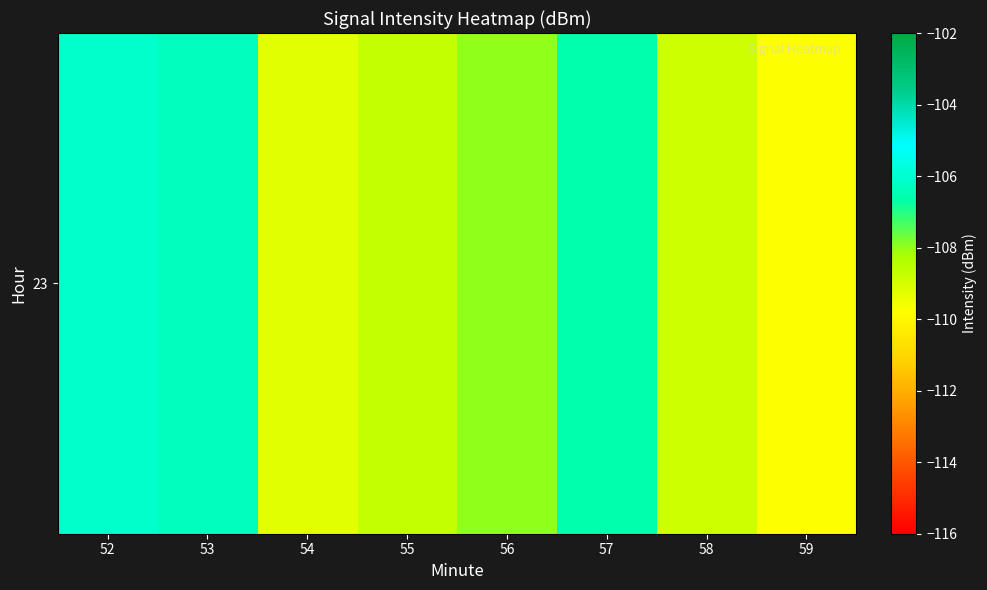

Which label corresponds to the smallest value in the chart?

59